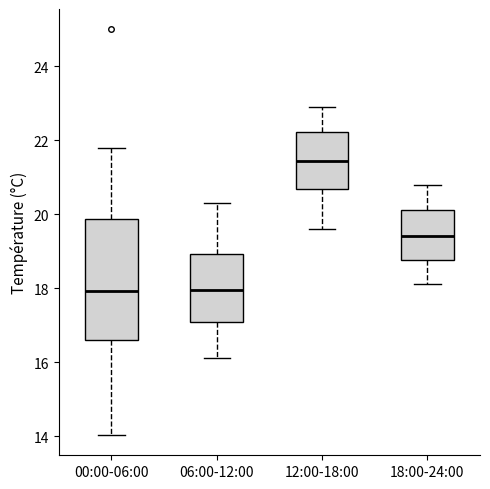

Reading left to right, read every box against the y-axis: the position of its median line, the range the box covers, and the ends of its whiskers. The values are not printed on the chart, so give them approximately, as read against the axis.

00:00-06:00: median 18.0, box 16.6 to 19.8, whiskers 14.0 to 21.8
06:00-12:00: median 18.0, box 17.0 to 19.0, whiskers 16.2 to 20.4
12:00-18:00: median 21.4, box 20.6 to 22.2, whiskers 19.6 to 23.0
18:00-24:00: median 19.4, box 18.8 to 20.2, whiskers 18.2 to 20.8